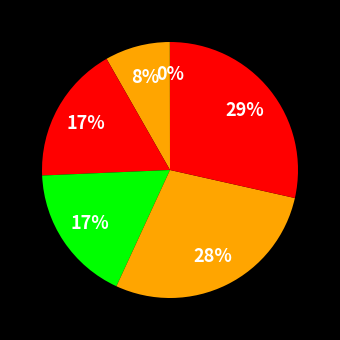

How many slices are in this pie chart?

6